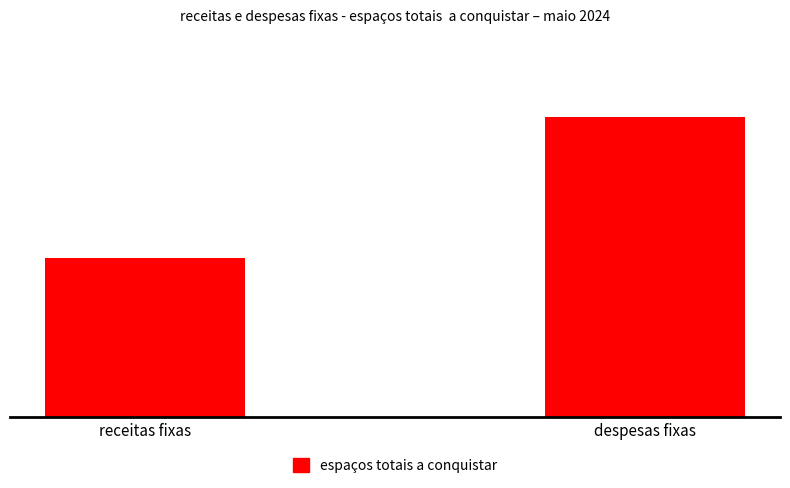

Count the values in the range 3 to 6.

1